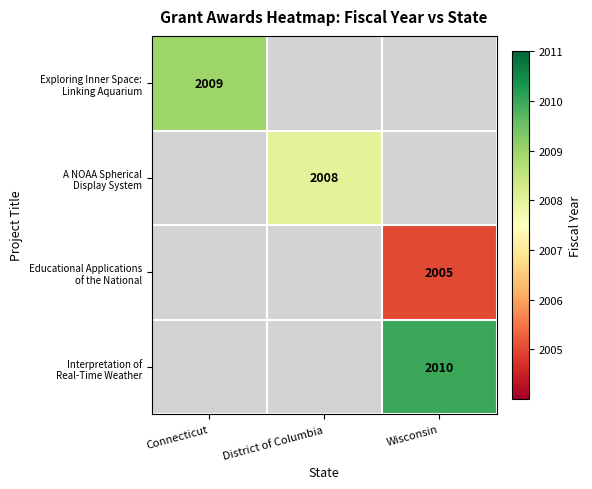

Between Connecticut and Wisconsin, which is larger?

Wisconsin